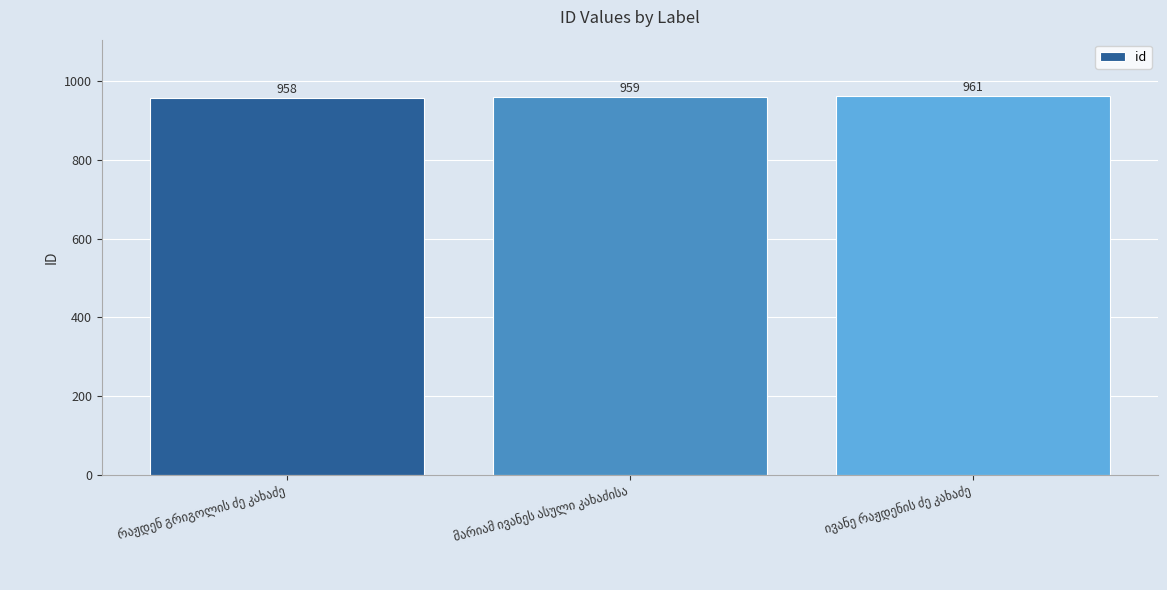

What is the minimum value shown in the chart?

958